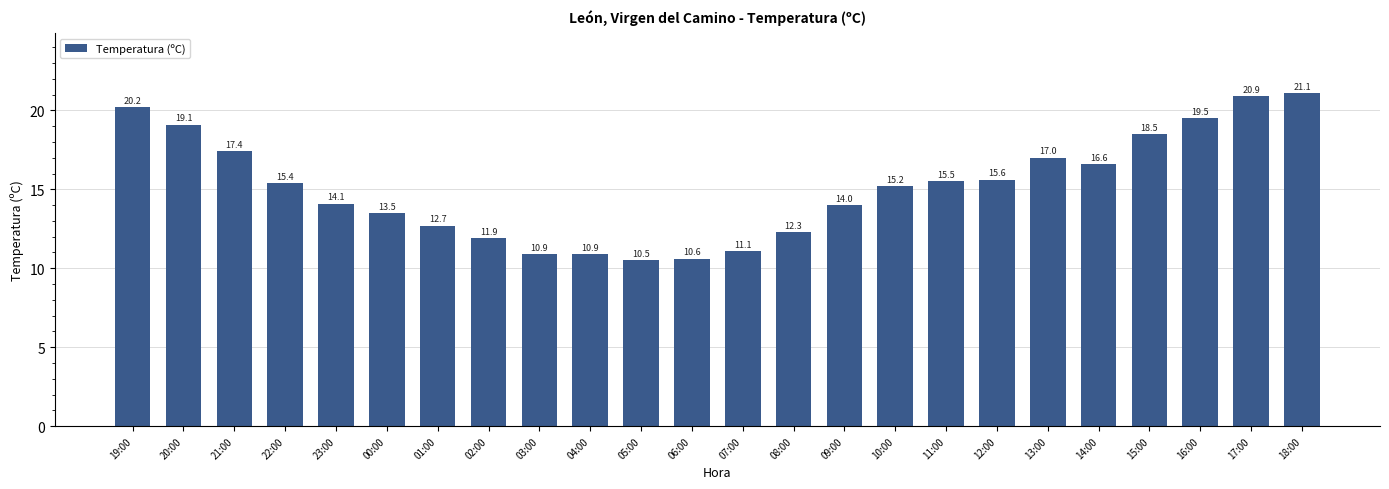

Between 23:00 and 13:00, which is larger?

13:00